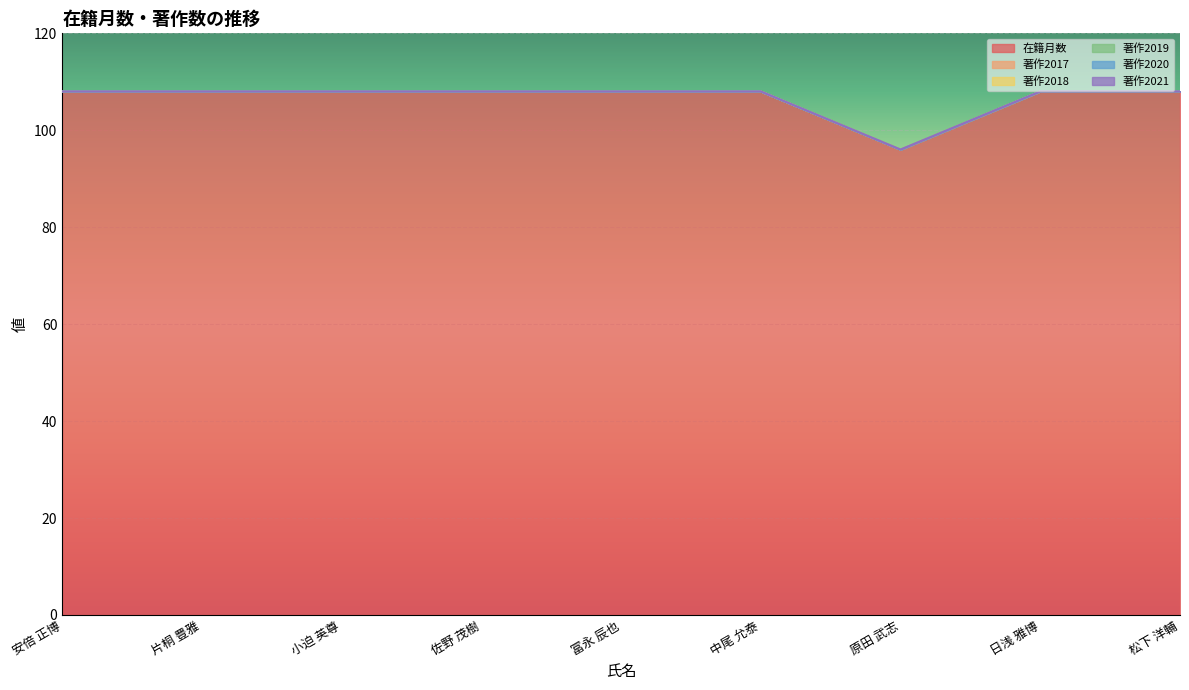

What is the label of the 6th point from the right?

佐野 茂樹